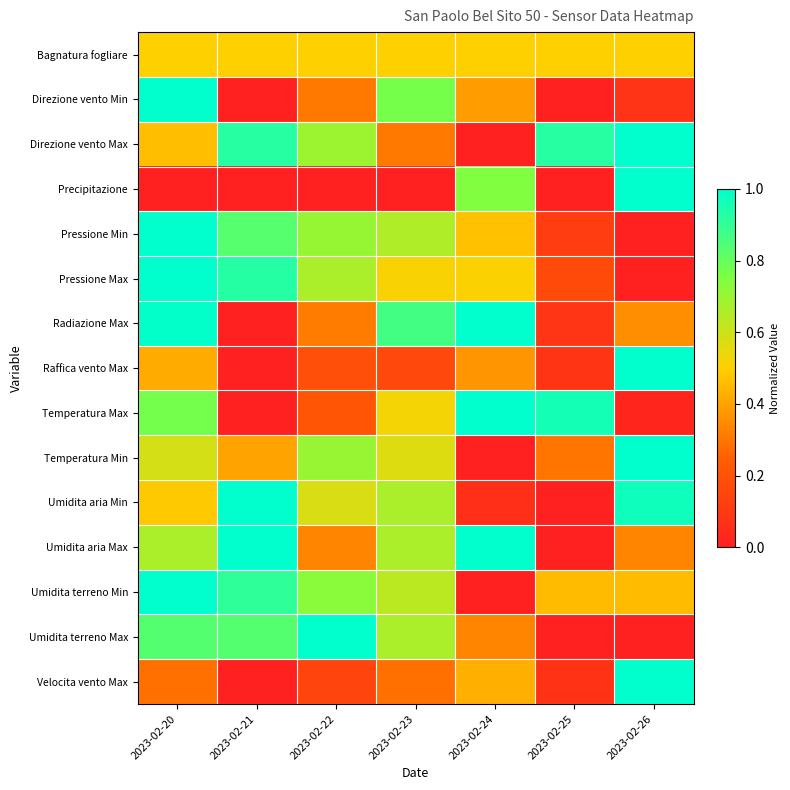

Reading left to right, list all the values displayed in this chart.

Bagnatura fogliare: 2023-02-20=0.5	2023-02-21=0.5	2023-02-22=0.5	2023-02-23=0.5	2023-02-24=0.5	2023-02-25=0.5	2023-02-26=0.5
Direzione vento Min: 2023-02-20=1.0	2023-02-21=0.0	2023-02-22=0.3	2023-02-23=0.8	2023-02-24=0.4	2023-02-25=0.0	2023-02-26=0.1
Direzione vento Max: 2023-02-20=0.5	2023-02-21=0.9	2023-02-22=0.7	2023-02-23=0.3	2023-02-24=0.0	2023-02-25=0.9	2023-02-26=1.0
Precipitazione: 2023-02-20=0.0	2023-02-21=0.0	2023-02-22=0.0	2023-02-23=0.0	2023-02-24=0.7	2023-02-25=0.0	2023-02-26=1.0
Pressione Min: 2023-02-20=1.0	2023-02-21=0.8	2023-02-22=0.7	2023-02-23=0.7	2023-02-24=0.5	2023-02-25=0.1	2023-02-26=0.0
Pressione Max: 2023-02-20=1.0	2023-02-21=0.9	2023-02-22=0.7	2023-02-23=0.5	2023-02-24=0.5	2023-02-25=0.2	2023-02-26=0.0
Radiazione Max: 2023-02-20=1.0	2023-02-21=0.0	2023-02-22=0.3	2023-02-23=0.9	2023-02-24=1.0	2023-02-25=0.1	2023-02-26=0.4
Raffica vento Max: 2023-02-20=0.4	2023-02-21=0.0	2023-02-22=0.2	2023-02-23=0.2	2023-02-24=0.4	2023-02-25=0.1	2023-02-26=1.0
Temperatura Max: 2023-02-20=0.8	2023-02-21=0.0	2023-02-22=0.2	2023-02-23=0.5	2023-02-24=1.0	2023-02-25=1.0	2023-02-26=0.0
Temperatura Min: 2023-02-20=0.6	2023-02-21=0.4	2023-02-22=0.7	2023-02-23=0.6	2023-02-24=0.0	2023-02-25=0.3	2023-02-26=1.0
Umidita aria Min: 2023-02-20=0.5	2023-02-21=1.0	2023-02-22=0.6	2023-02-23=0.7	2023-02-24=0.1	2023-02-25=0.0	2023-02-26=1.0
Umidita aria Max: 2023-02-20=0.7	2023-02-21=1.0	2023-02-22=0.3	2023-02-23=0.7	2023-02-24=1.0	2023-02-25=0.0	2023-02-26=0.3
Umidita terreno Min: 2023-02-20=1.0	2023-02-21=0.9	2023-02-22=0.7	2023-02-23=0.6	2023-02-24=0.0	2023-02-25=0.5	2023-02-26=0.5
Umidita terreno Max: 2023-02-20=0.8	2023-02-21=0.8	2023-02-22=1.0	2023-02-23=0.7	2023-02-24=0.3	2023-02-25=0.0	2023-02-26=0.0
Velocita vento Max: 2023-02-20=0.3	2023-02-21=0.0	2023-02-22=0.1	2023-02-23=0.3	2023-02-24=0.4	2023-02-25=0.1	2023-02-26=1.0